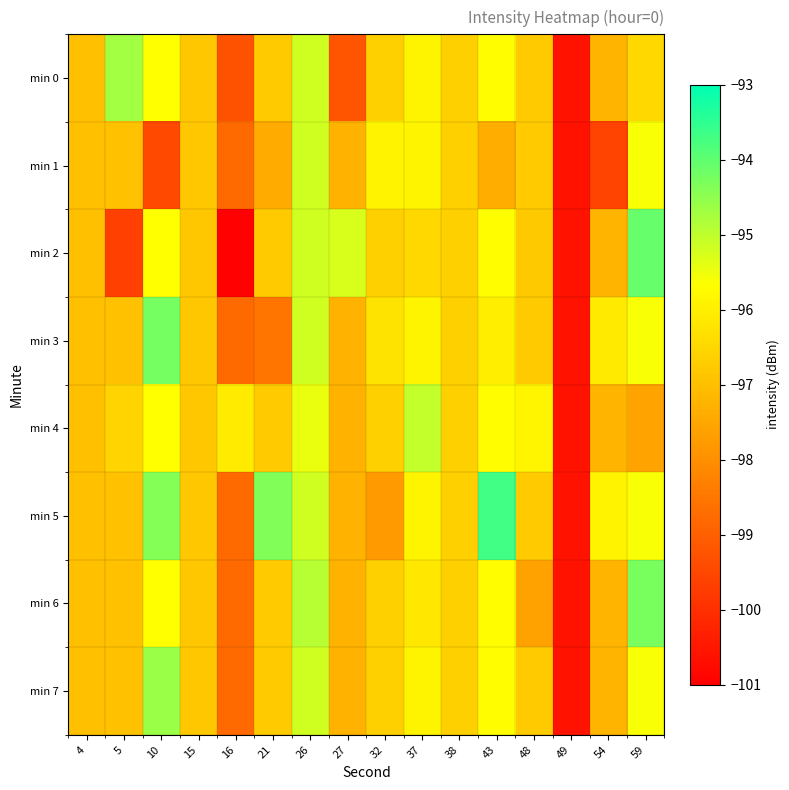

Which category has the lowest value across all series?

16